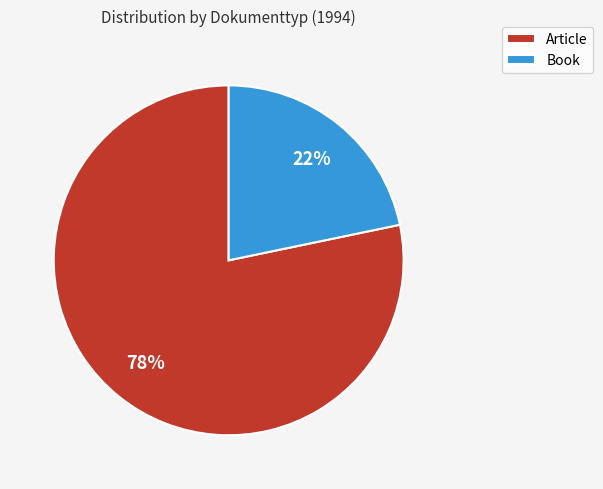

To the nearest percent, what is the average slice percentage?

50%